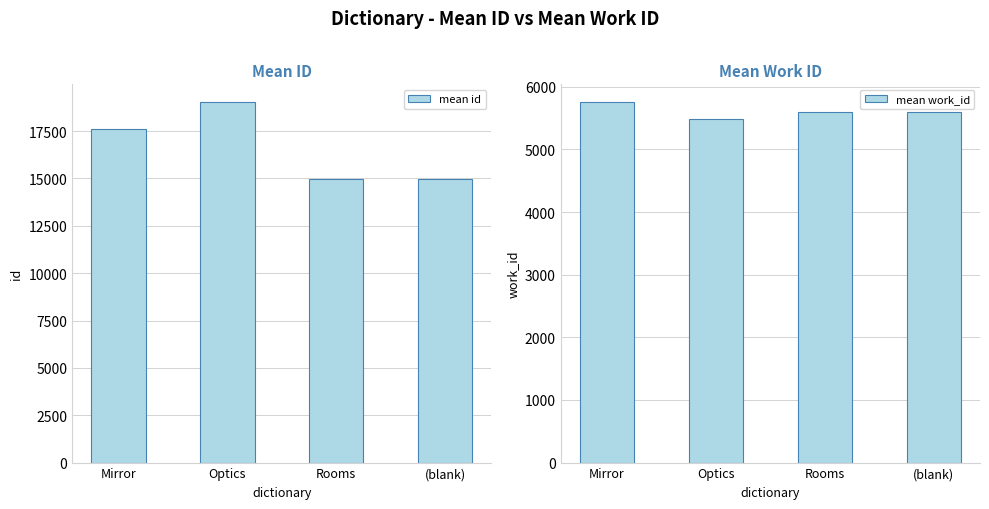

Are the bars grouped side by side (vs. stacked)?

Yes